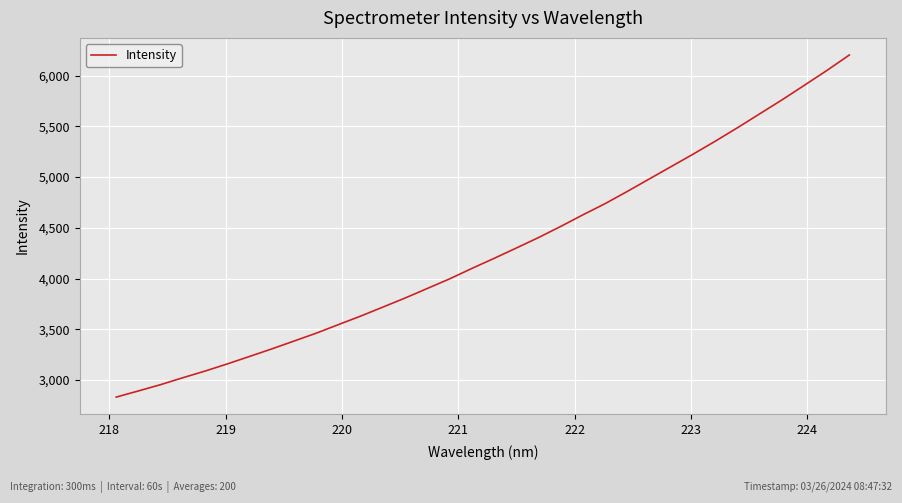

What is the minimum value shown in the chart?

2833.1